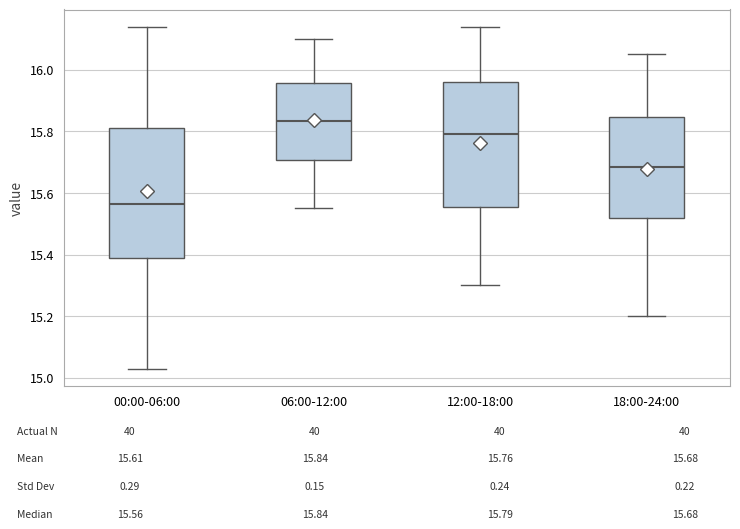

Reading left to right, read every box against the y-axis: the position of its median line, the range the box covers, and the ends of its whiskers. The values are not printed on the chart, so give them approximately, as read against the axis.

00:00-06:00: median 15.56, box 15.40 to 15.82, whiskers 15.04 to 16.14
06:00-12:00: median 15.84, box 15.70 to 15.96, whiskers 15.56 to 16.10
12:00-18:00: median 15.80, box 15.56 to 15.96, whiskers 15.30 to 16.14
18:00-24:00: median 15.68, box 15.52 to 15.84, whiskers 15.20 to 16.06